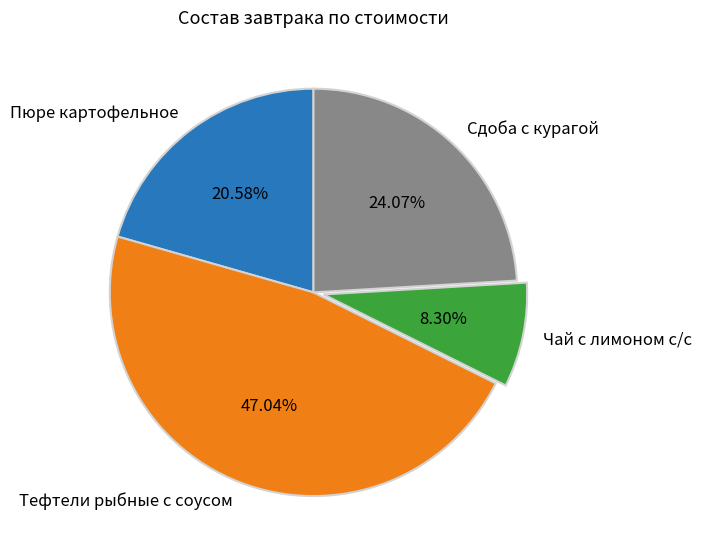

To the nearest percent, what is the combined percentage of Тефтели рыбные с соусом and Чай с лимоном с/с?

55%